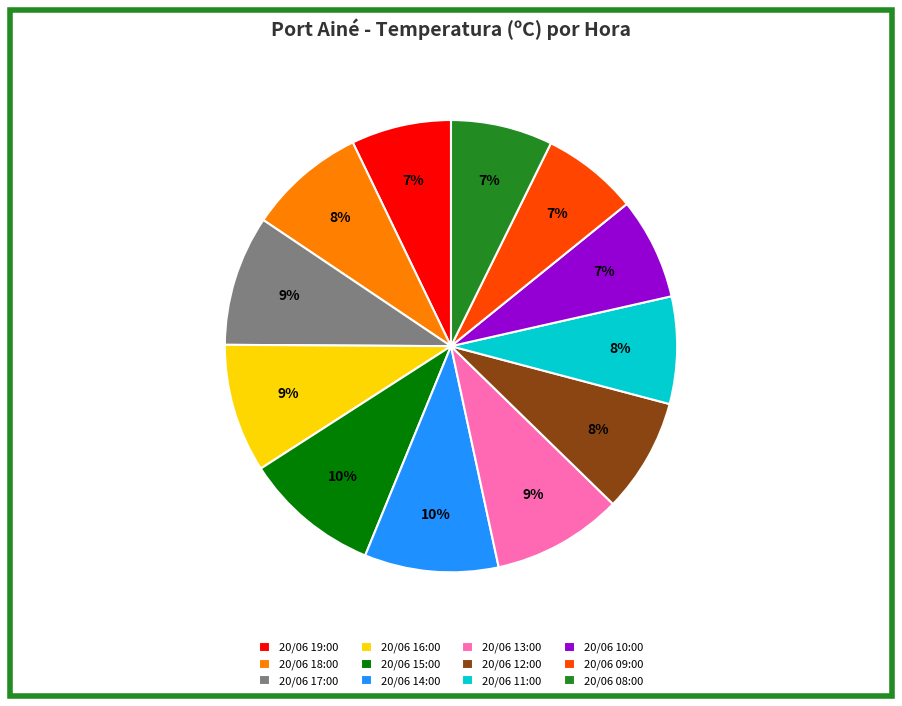

The 20/06 15:00 slice represents 10% of the pie. True or false?

True